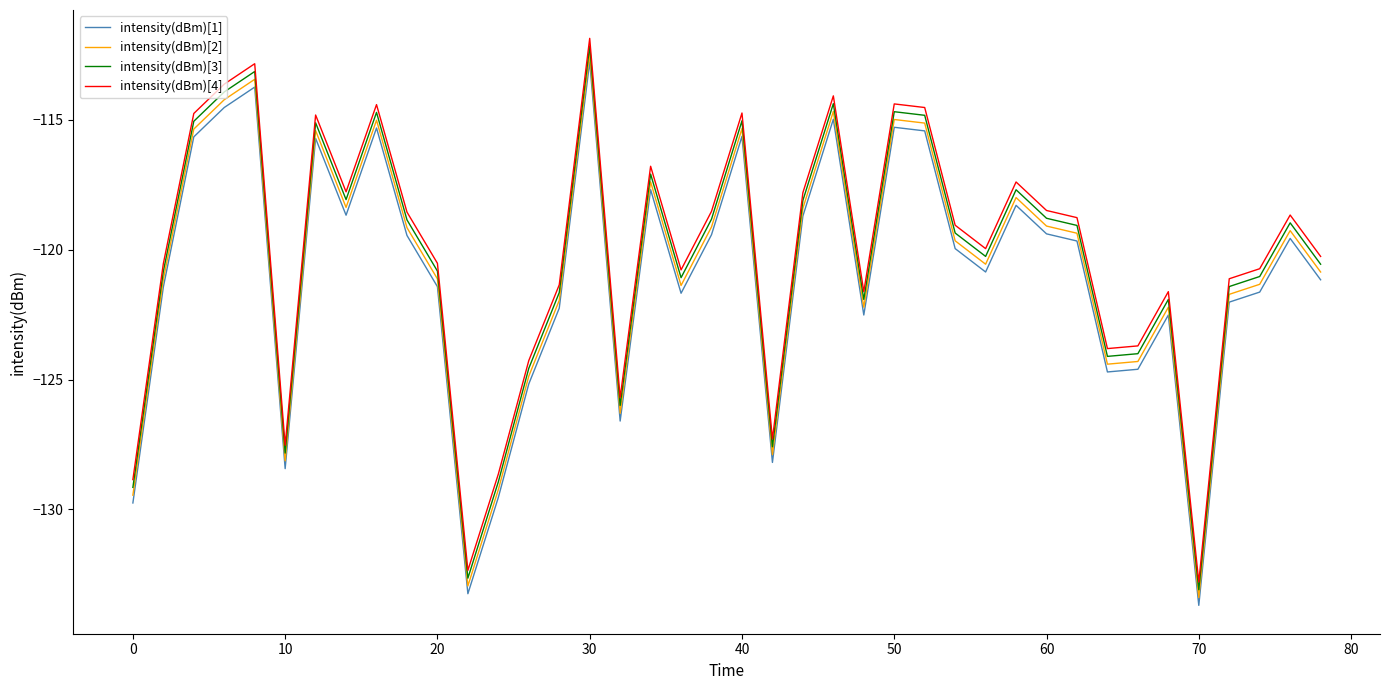

True or false: intensity(dBm)[1] and intensity(dBm)[2] cross at least once.

False